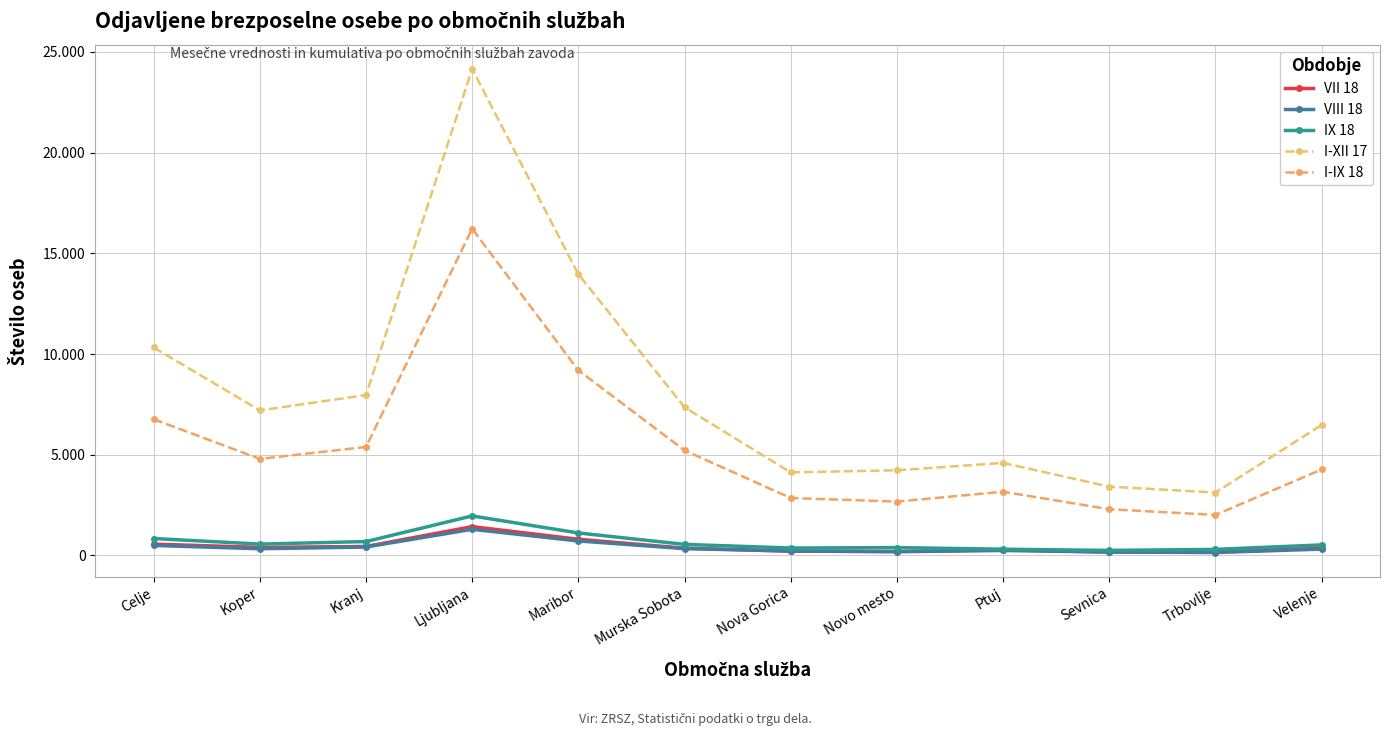

At Trbovlje, list the series in order from smallest to largest.

VIII 18, VII 18, IX 18, I-IX 18, I-XII 17